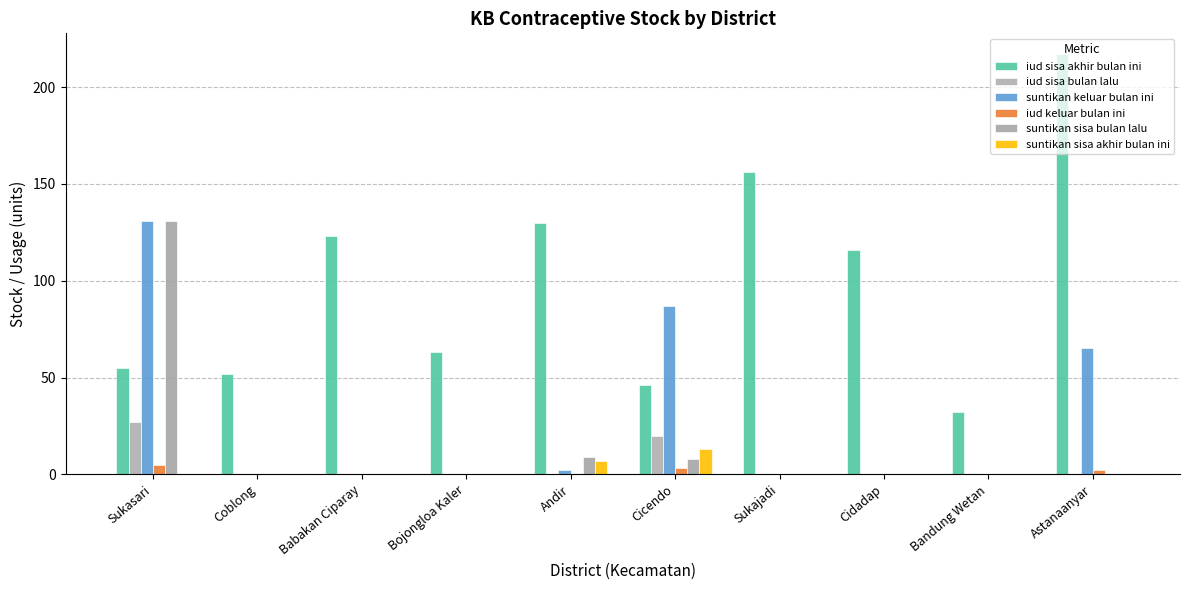

Count the number of categories in the chart.

10